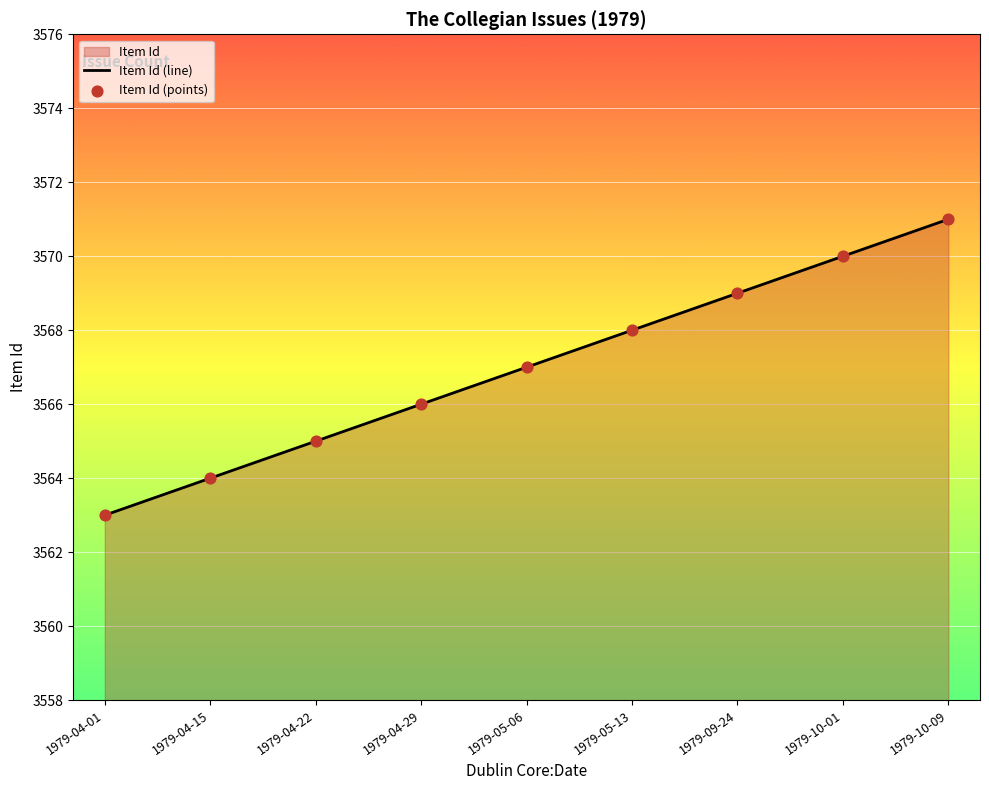

Is the value of Item Id (line) at 1979-10-01 greater than the value of Item Id (points) at 1979-10-09?

No